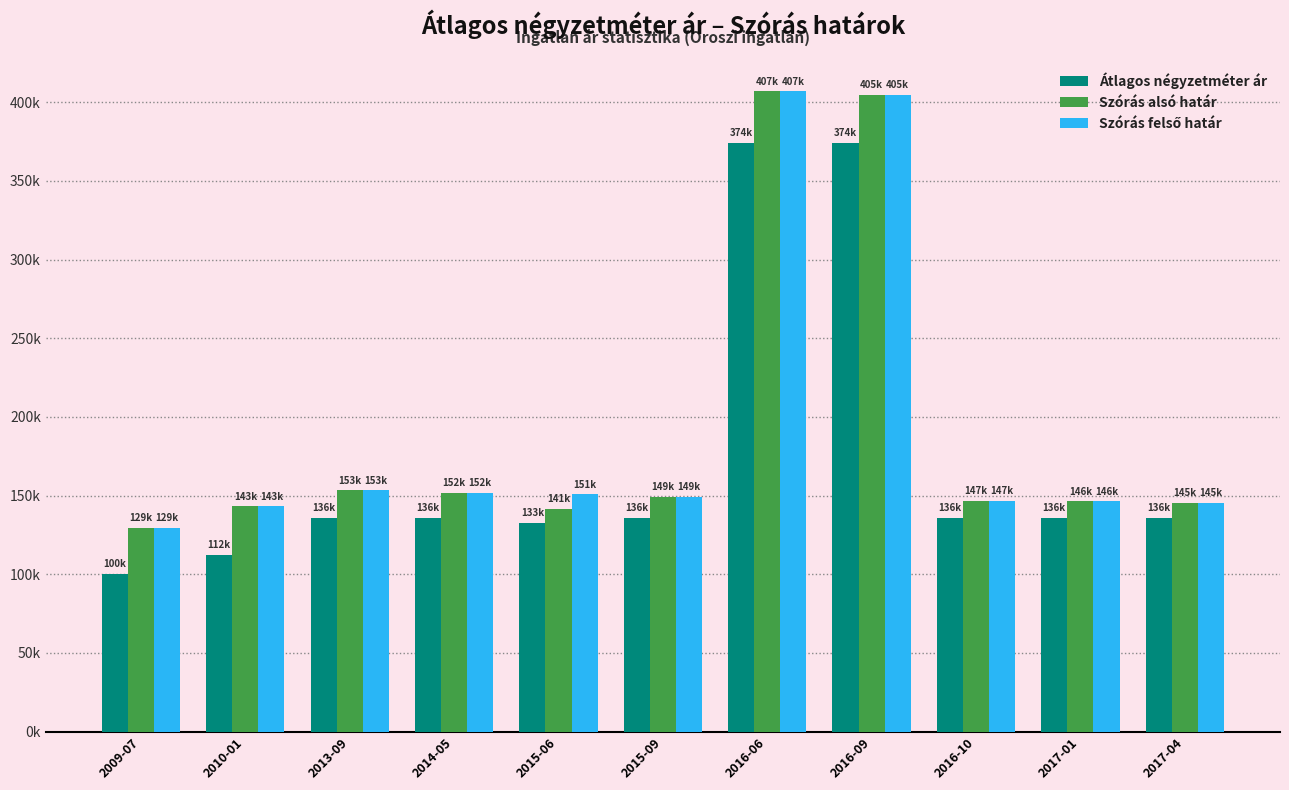

List the labels in order of Szórás alsó határ value, largest first.

2016-06, 2016-09, 2013-09, 2014-05, 2015-09, 2016-10, 2017-01, 2017-04, 2010-01, 2015-06, 2009-07